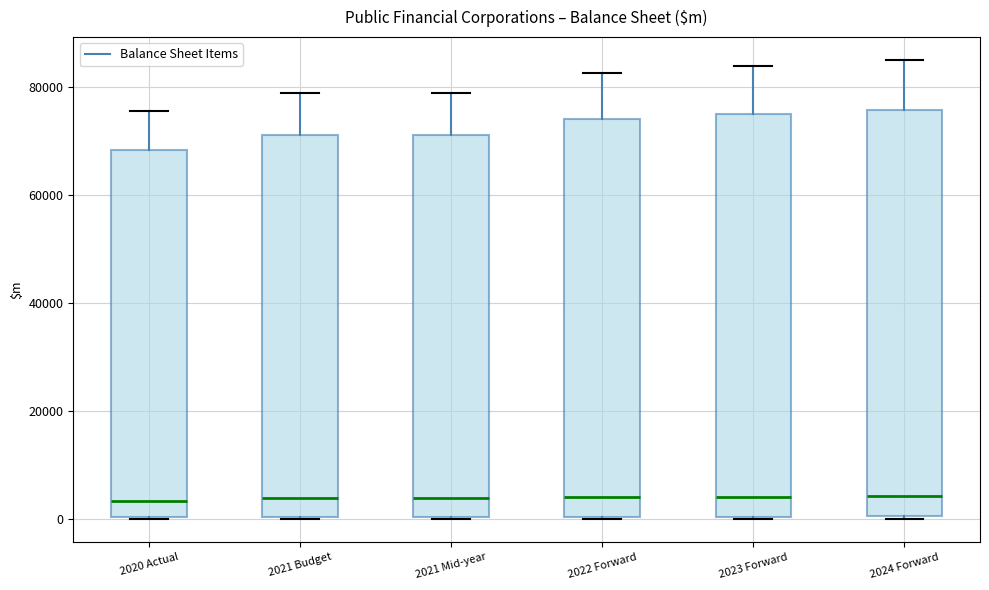

Where does the upper whisker of the box for 2024 Forward end on the y-axis? The values are not printed on the chart, so give them approximately, as read against the axis.

86000